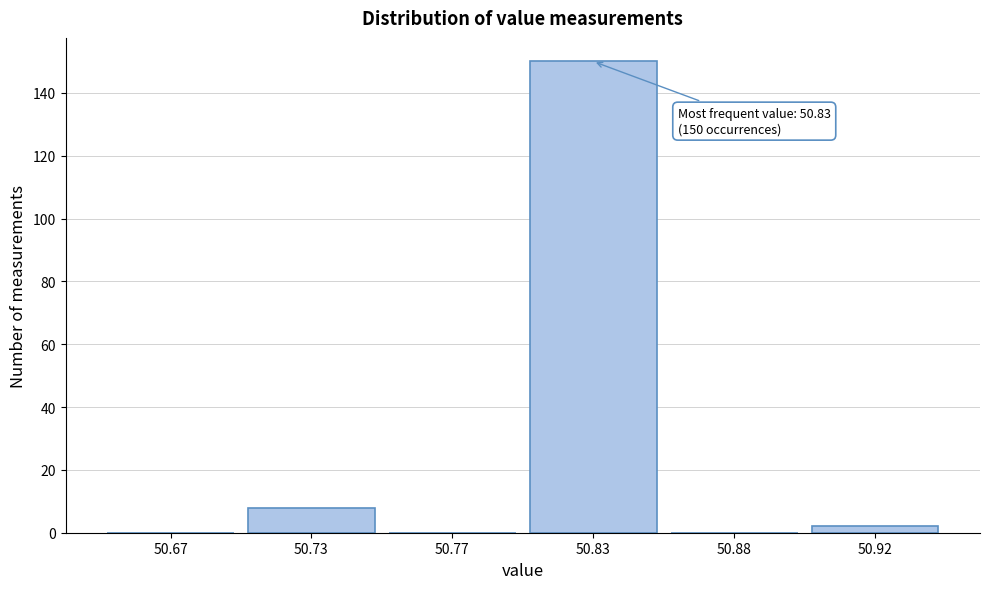

Reading right to left, what are all the values shown in this chart?

50.92=2	50.88=0	50.83=150	50.77=0	50.73=8	50.67=0